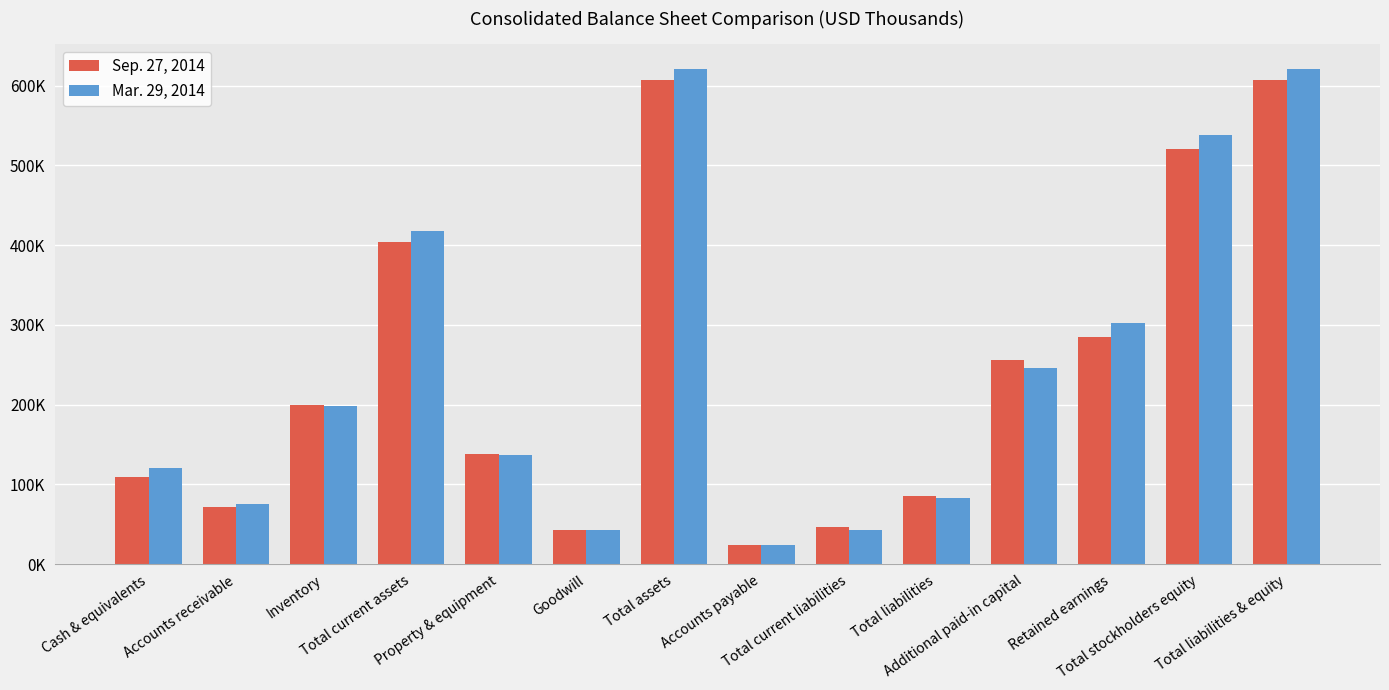

At which category is the sum across all series the highest?

Total assets